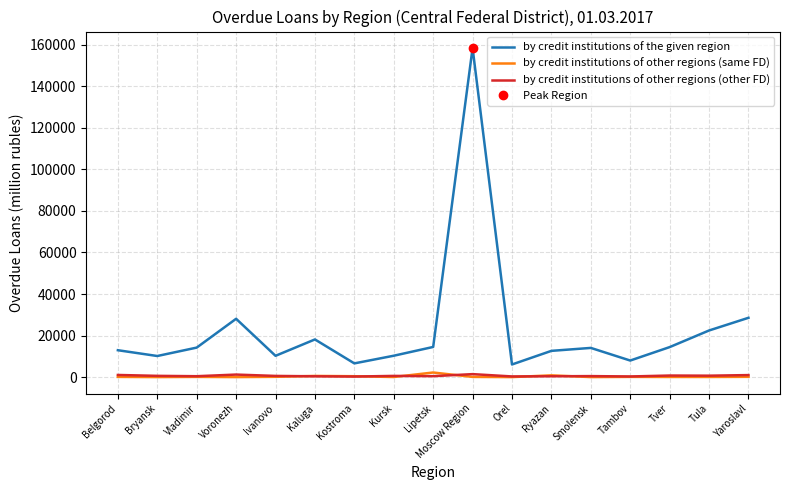

At which label does by credit institutions of the given region reach its minimum?

Orel